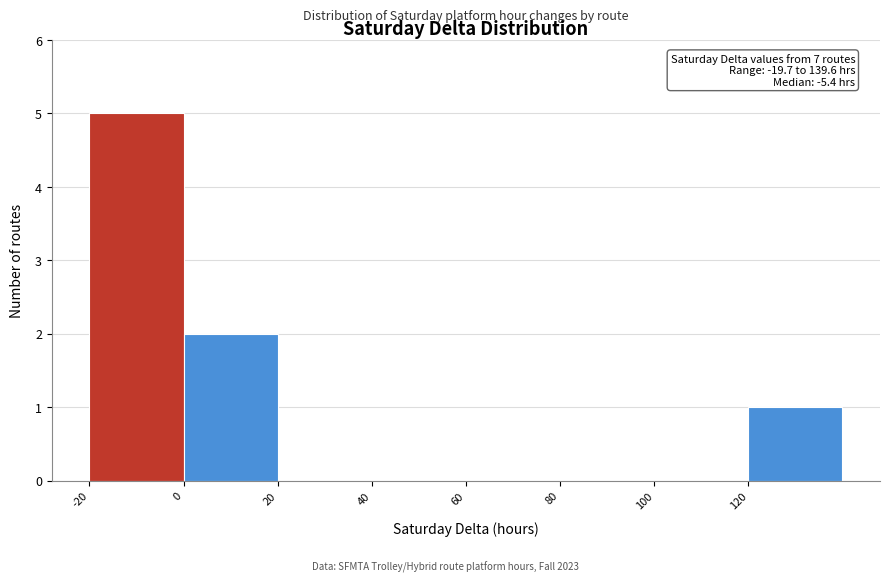

Which range on the x-axis has the tallest bar?

-20 to 0